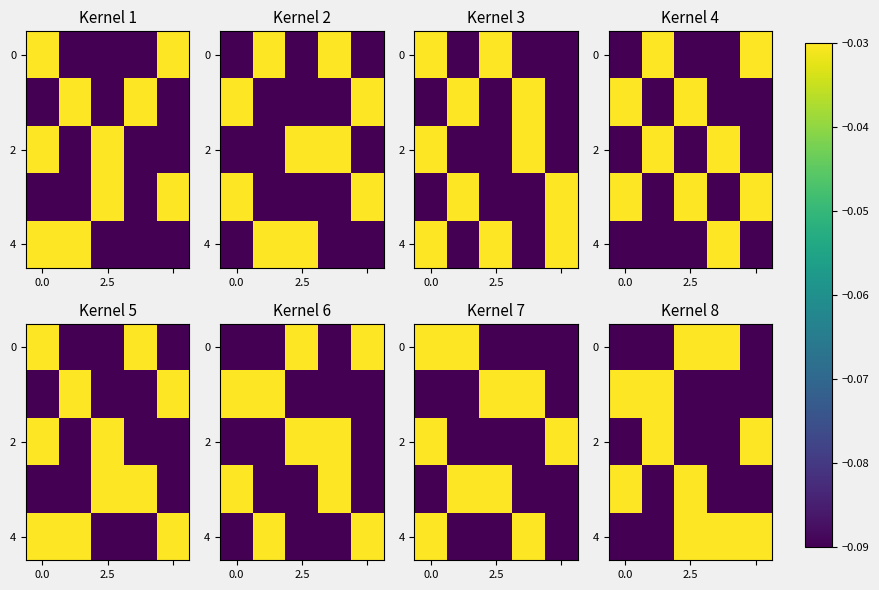

How many series are shown in this chart?

5